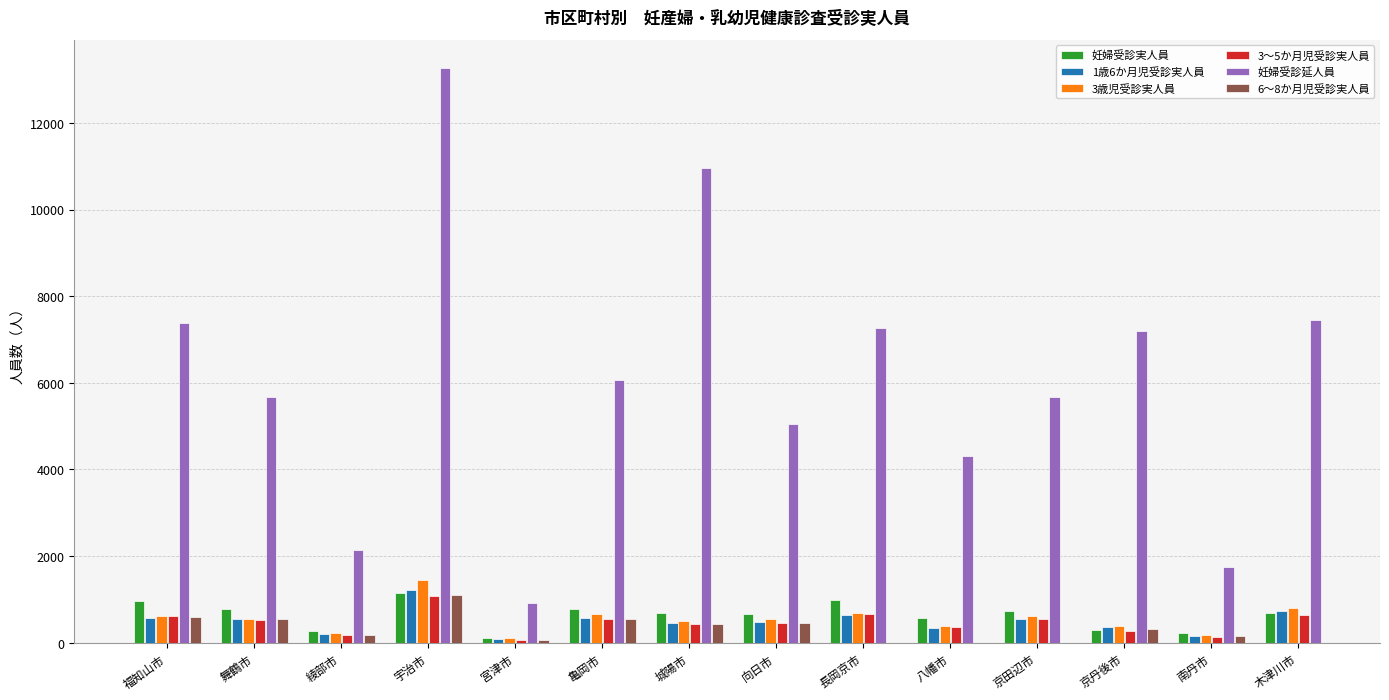

What is the value of the 妊婦受診延人員 bar at the 7th from the left?

10968